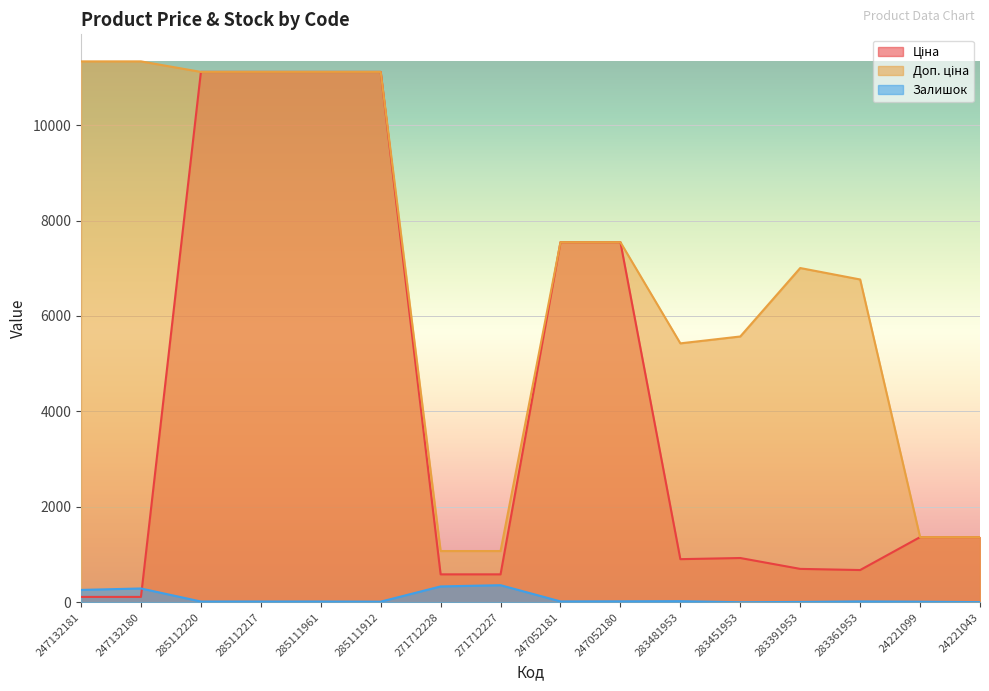

True or false: Залишок has more than 0 interior local peaks.

True